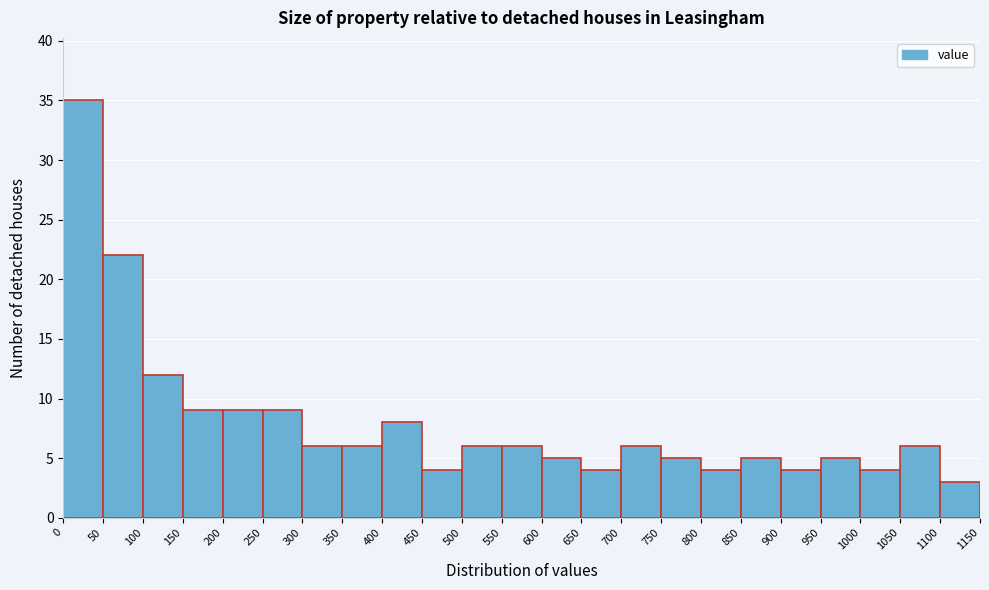

Which range on the x-axis has the tallest bar?

0 to 50